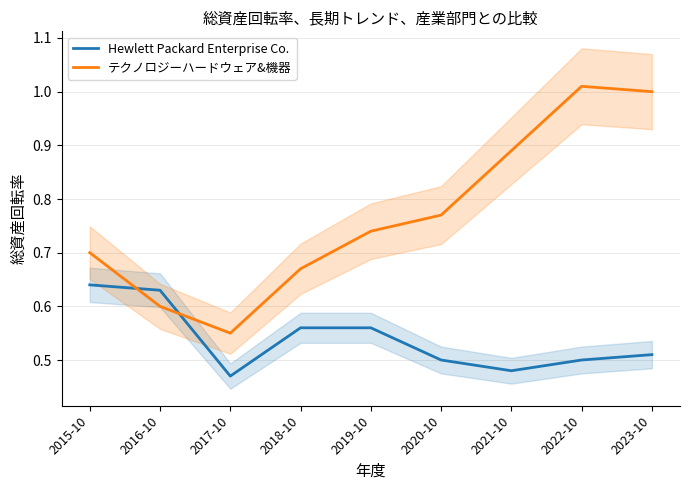

What is the label of the 4th point from the left?

2018-10